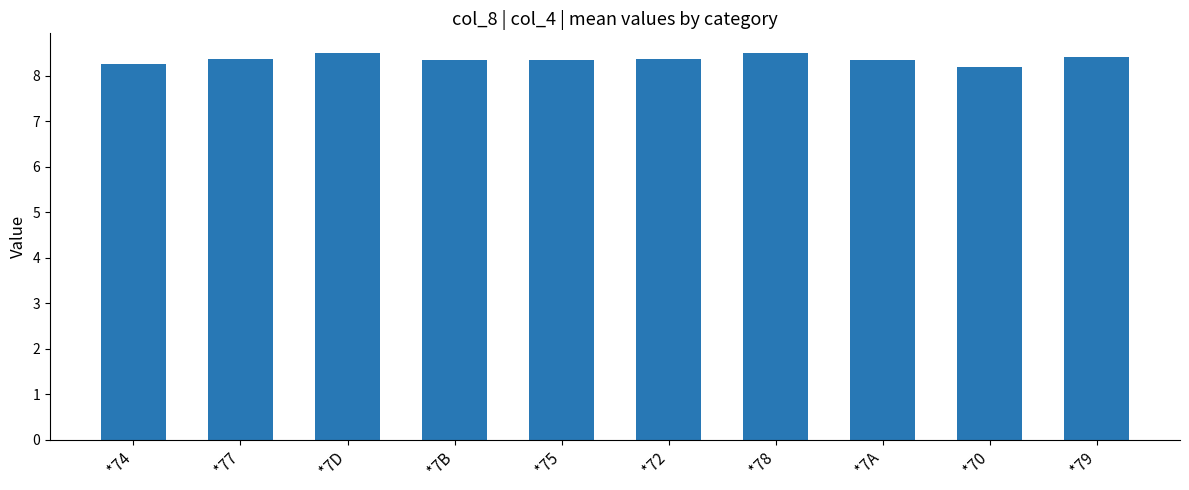

What is the change in value from *7A to *79?

+0.1